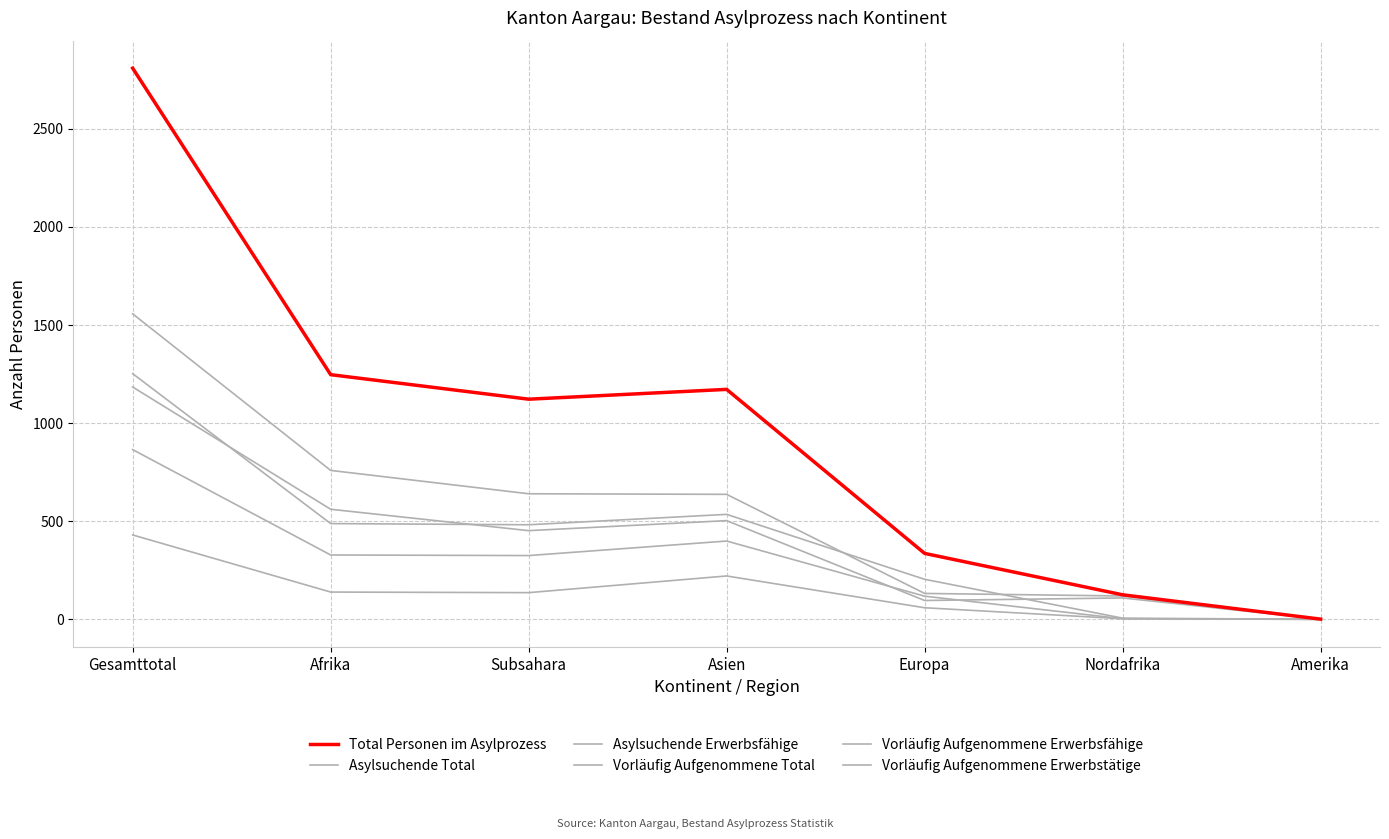

How many lines are shown in the chart?

6